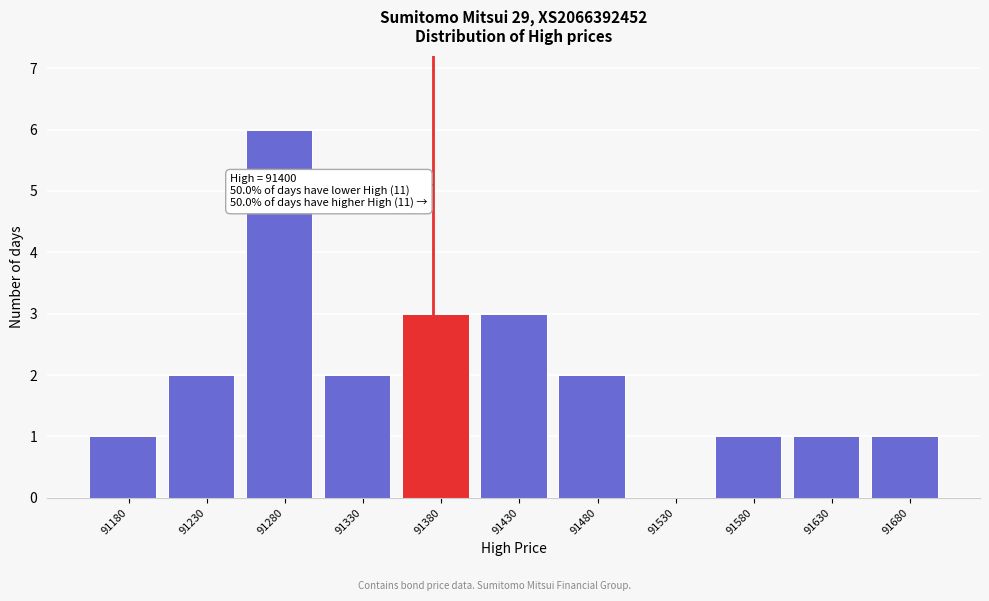

Reading left to right, extract all data points from this chart.

91180=1	91230=2	91280=6	91330=2	91380=3	91430=3	91480=2	91530=0	91580=1	91630=1	91680=1